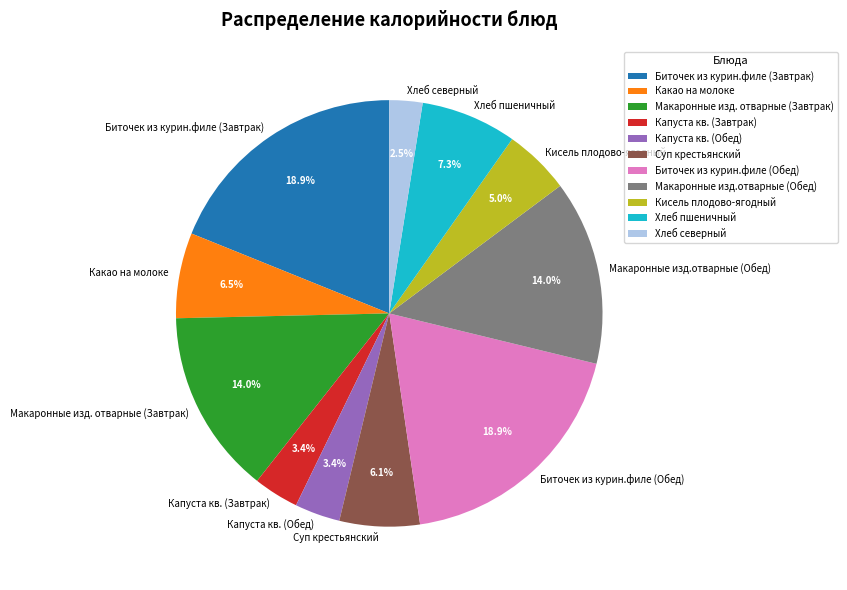

Is the sum of Макаронные изд.отварные (Обед) and Хлеб пшеничный greater than half?

No